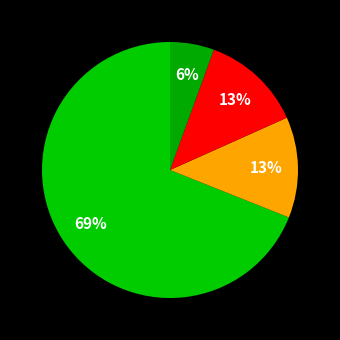

To the nearest percent, what is the difference between the largest and smallest slice percentages?

63%